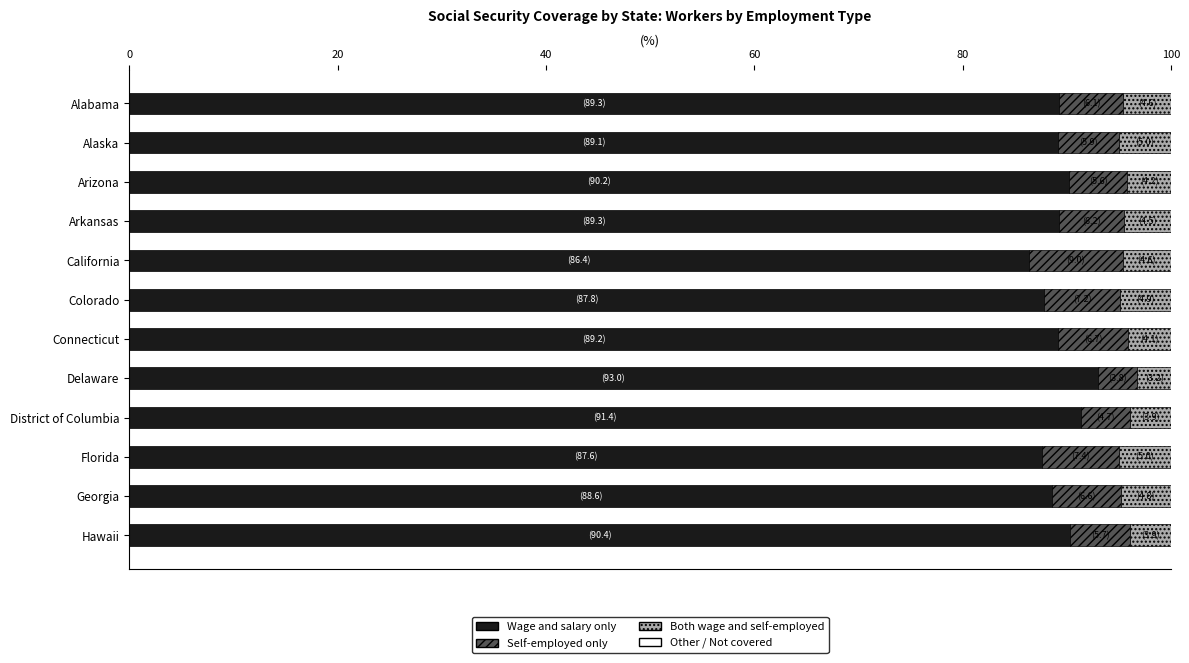

True or false: Wage and salary only has a value of 89.1 at Alaska.

True